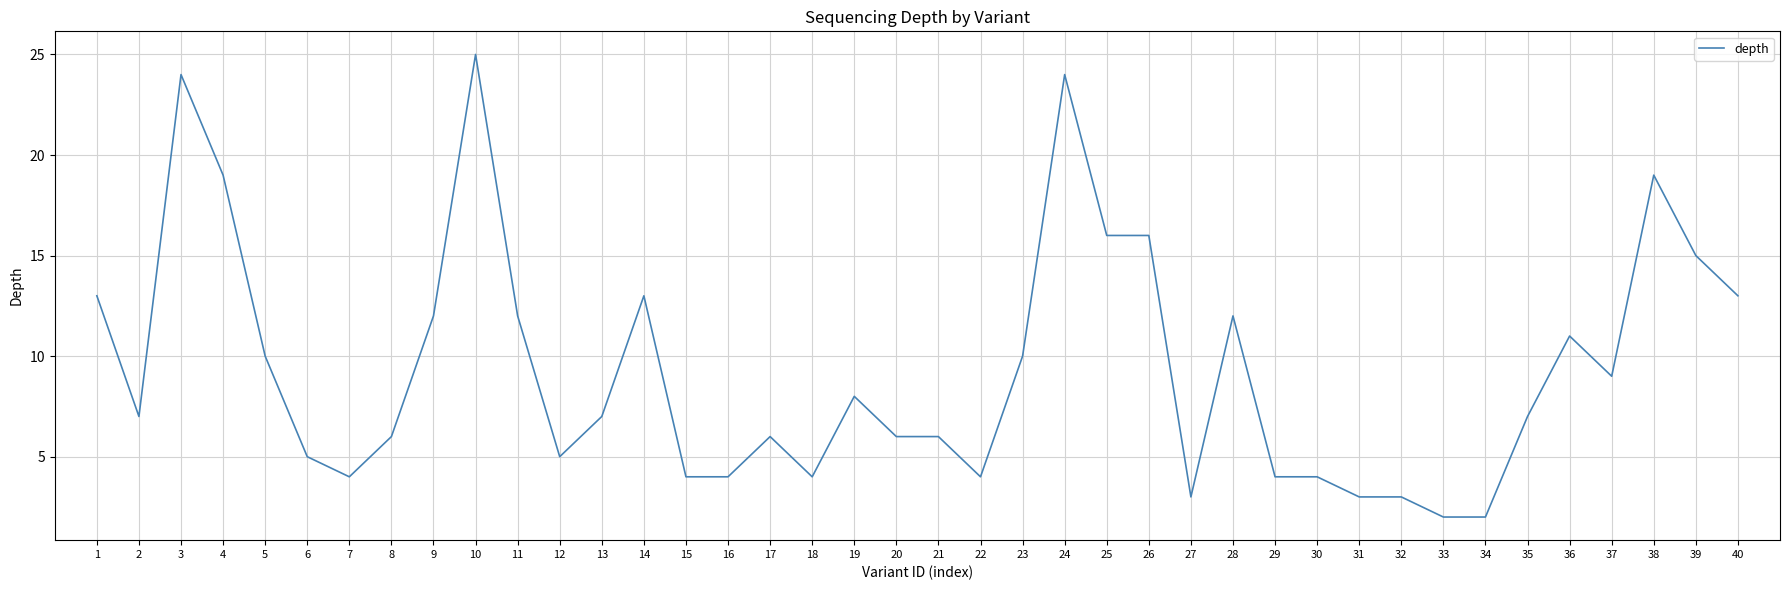

What is the difference between the values at 36 and 20?

5